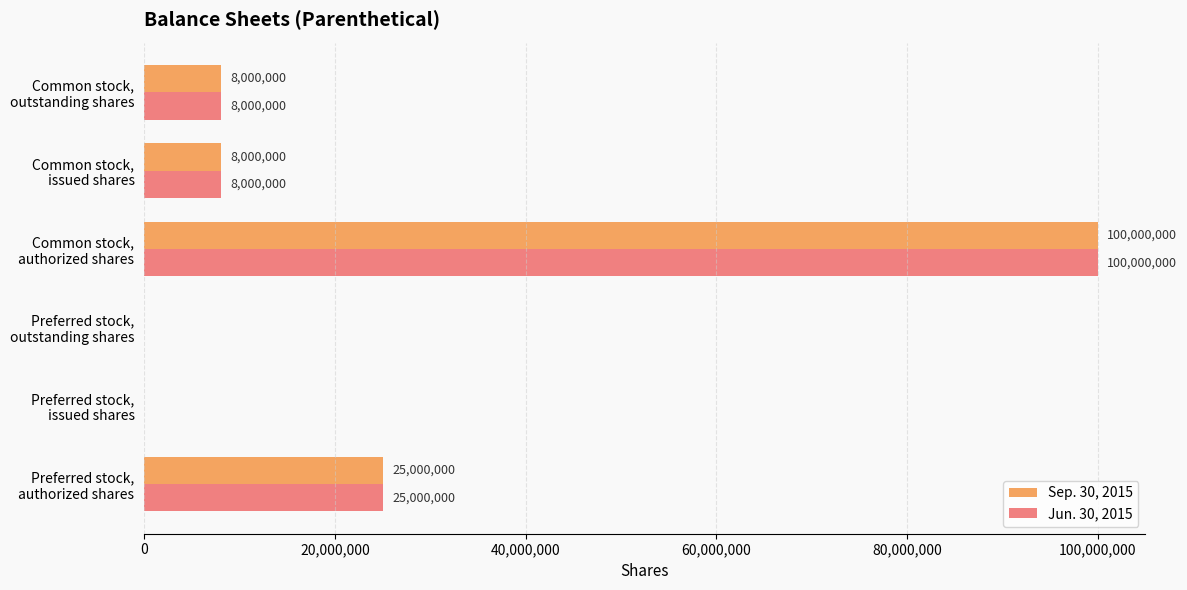

What is the sum of all Jun. 30, 2015 values?

141000000